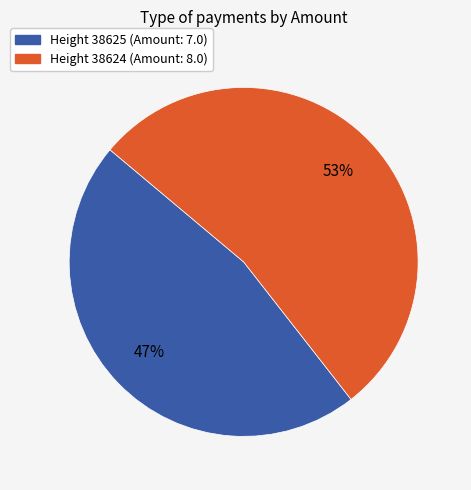

To the nearest percent, what is the average slice percentage?

50%